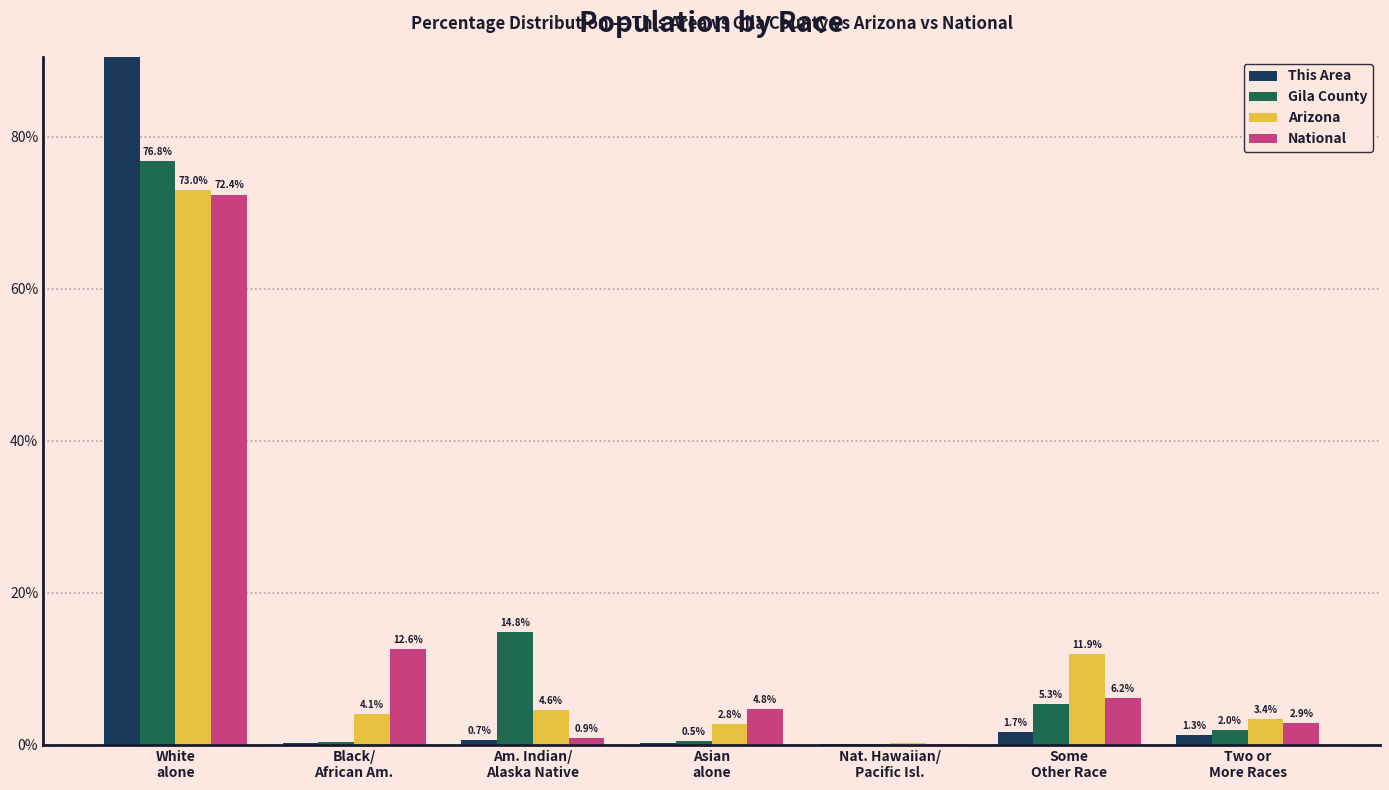

Which series changed the most between Black/
African Am. and Two or
More Races?

National